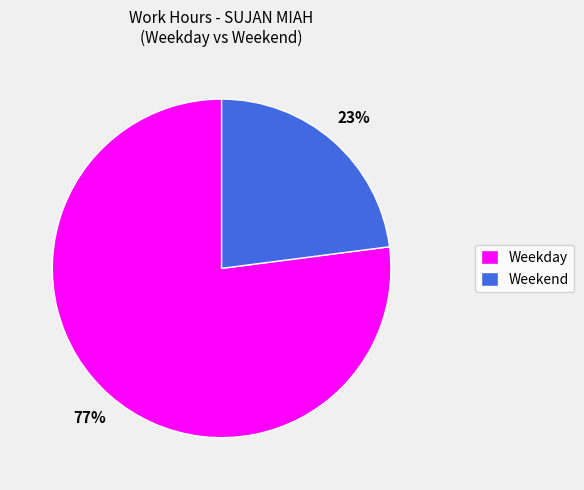

Is there a majority slice in this chart?

Yes